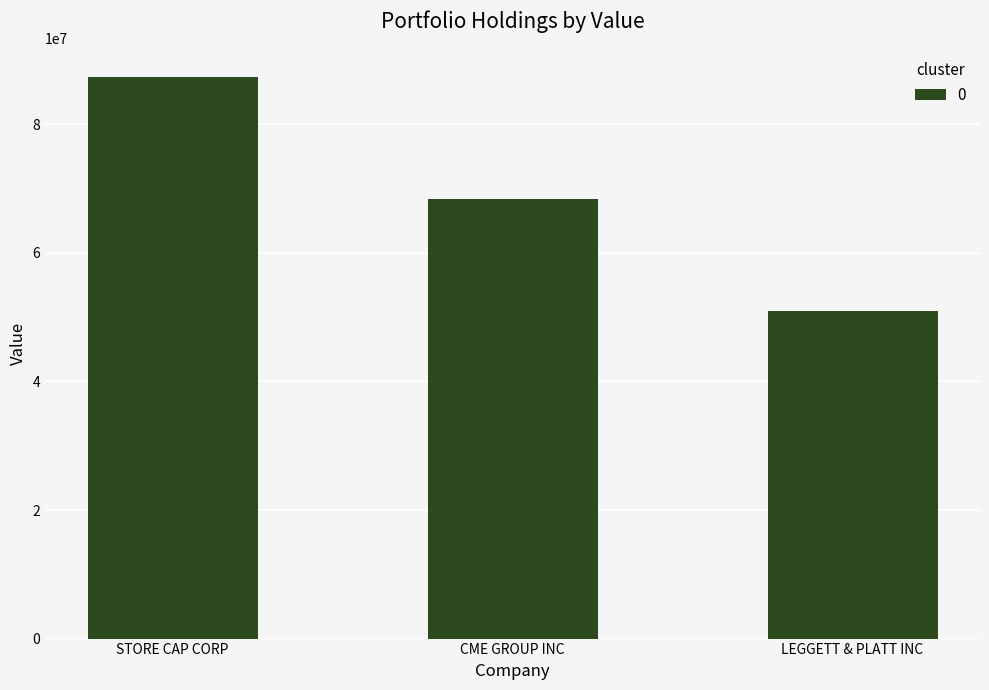

Rank the categories by value from highest to lowest.

STORE CAP CORP, CME GROUP INC, LEGGETT & PLATT INC